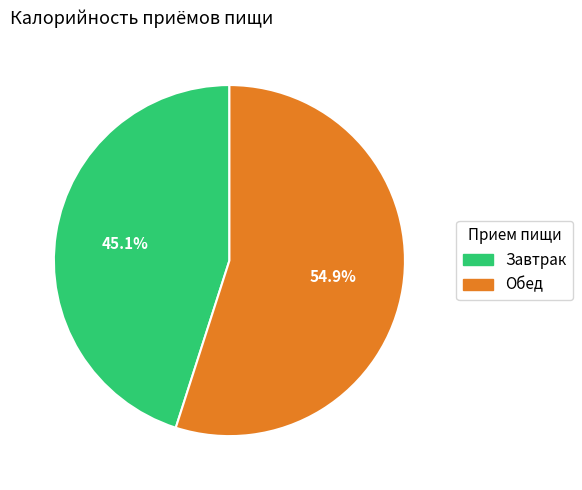

True or false: Завтрак accounts for 52% of the total.

False